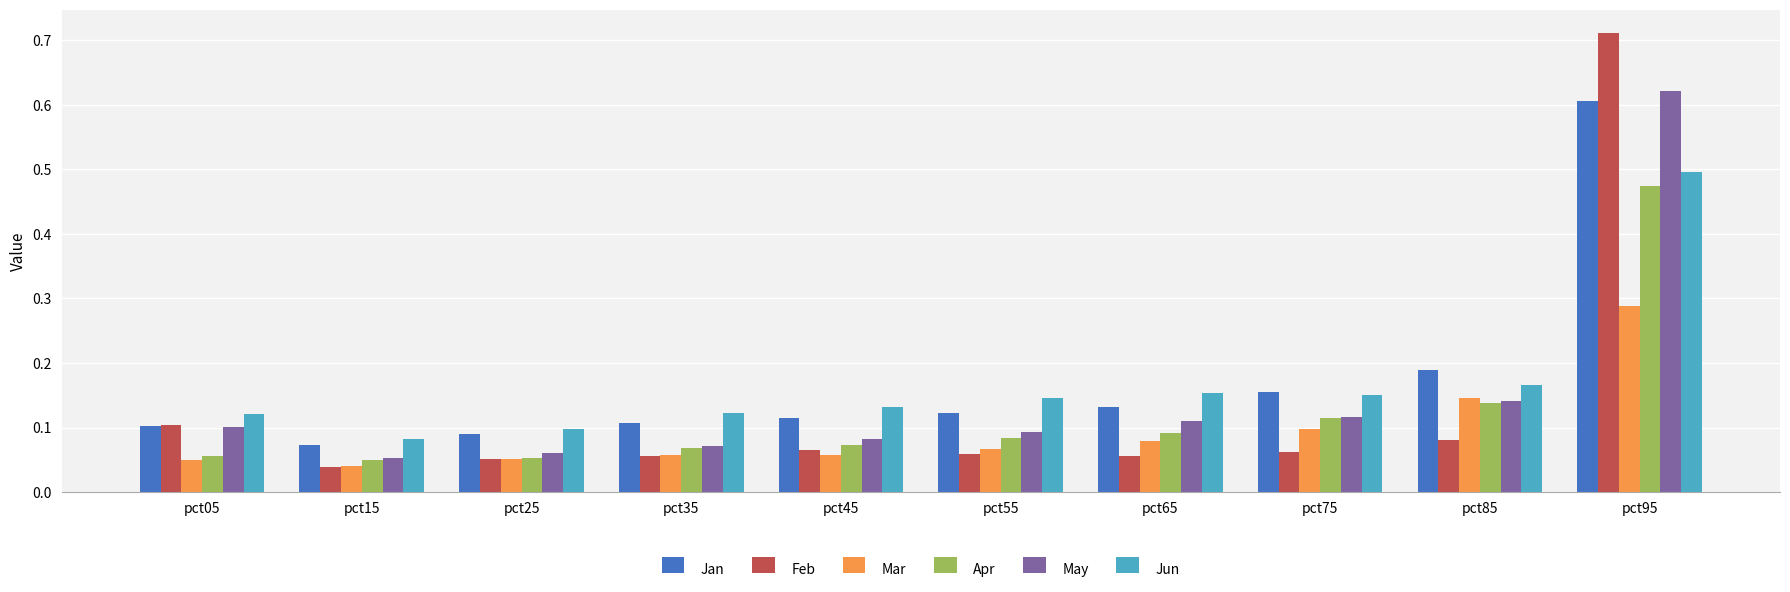

Which category has the highest value across all series?

pct95